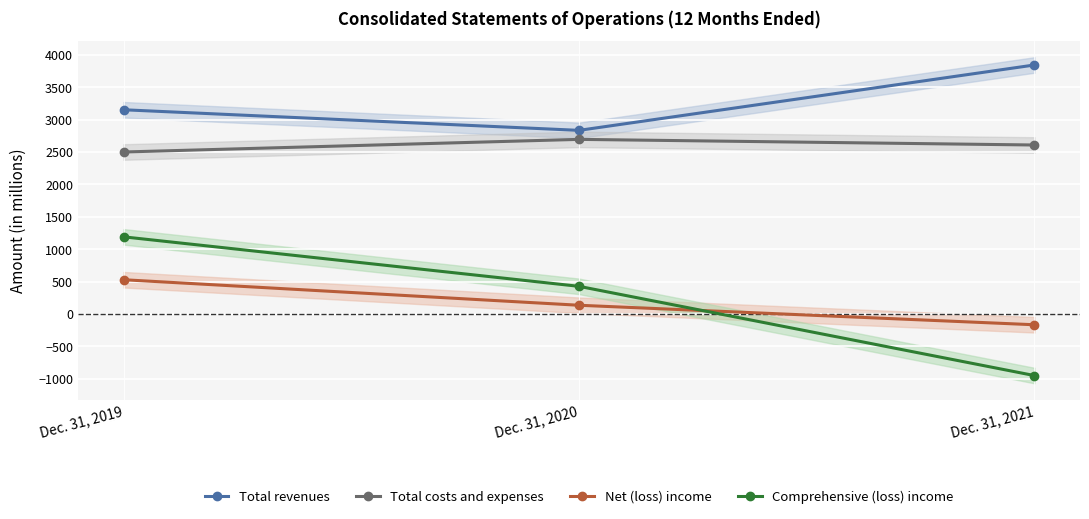

What are all the series names shown in the legend?

Total revenues, Total costs and expenses, Net (loss) income, Comprehensive (loss) income